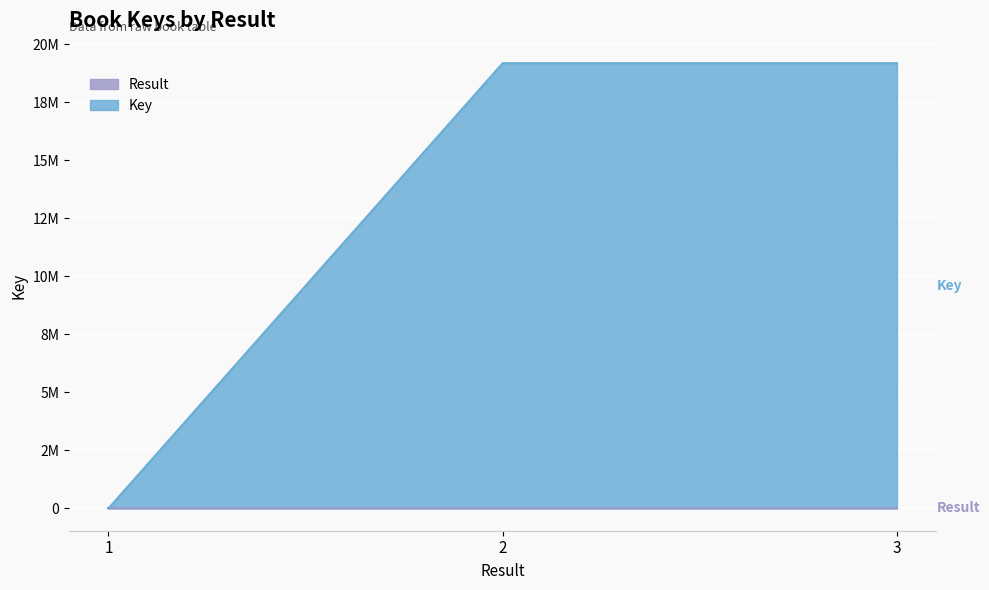

What is the greatest value displayed?

19190475